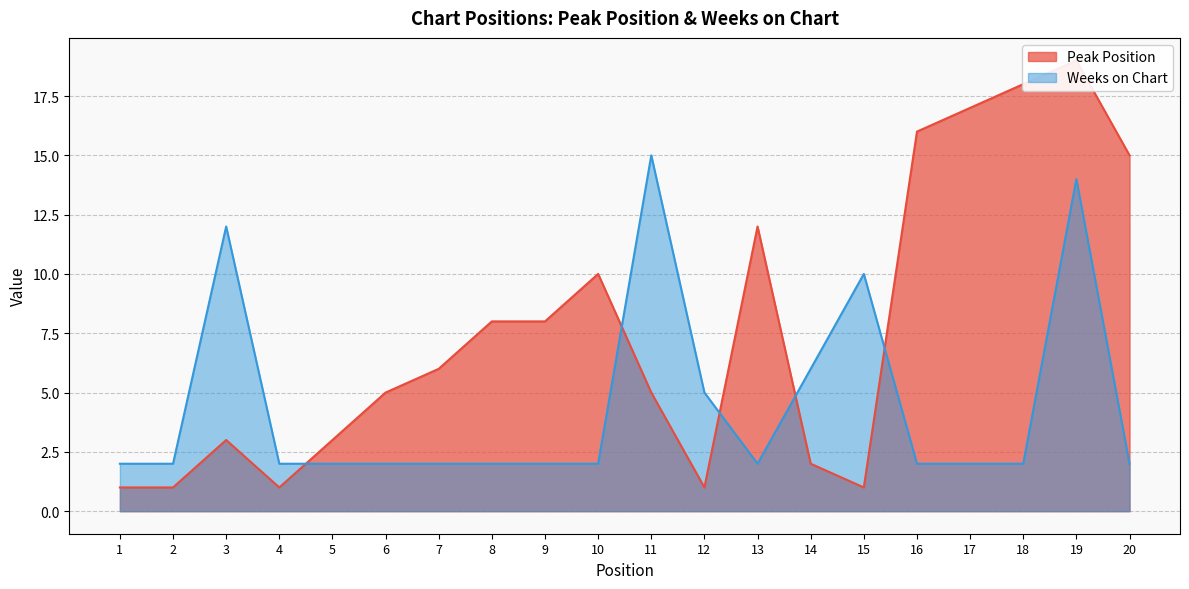

Is the value of Peak Position at 19 greater than the value of Weeks on Chart at 11?

Yes